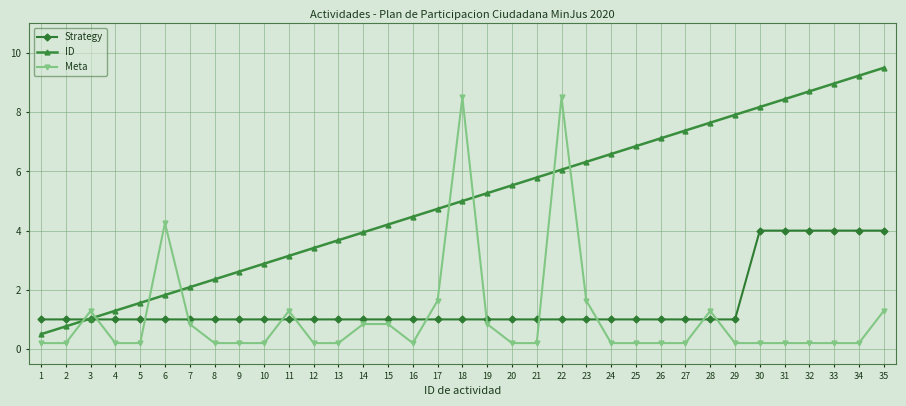

What is the difference between the maximum and second lowest values in the ID series?

8.7